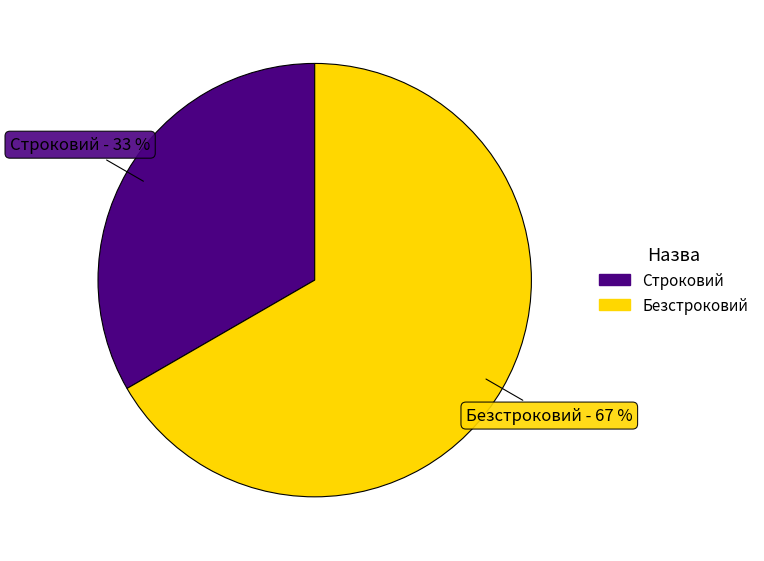

To the nearest percent, what is the average slice percentage?

50%